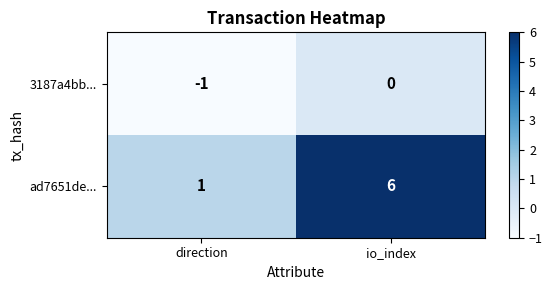

Reading left to right, transcribe all the data shown in this chart.

3187a4bb...: direction=-1	io_index=0
ad7651de...: direction=1	io_index=6